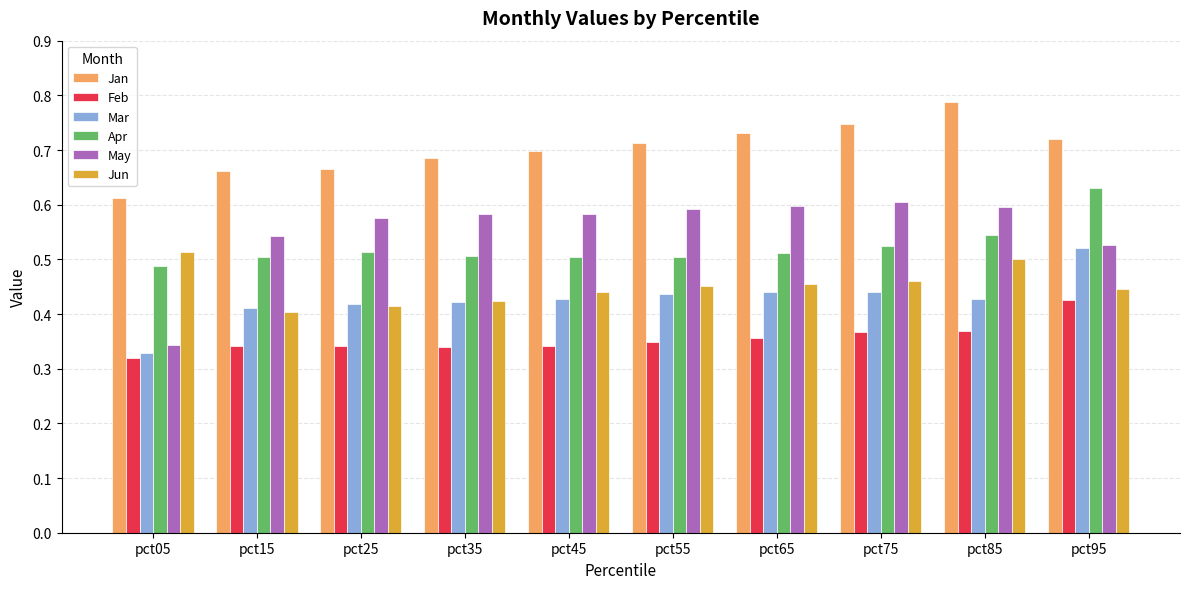

Does the chart contain any negative values?

No